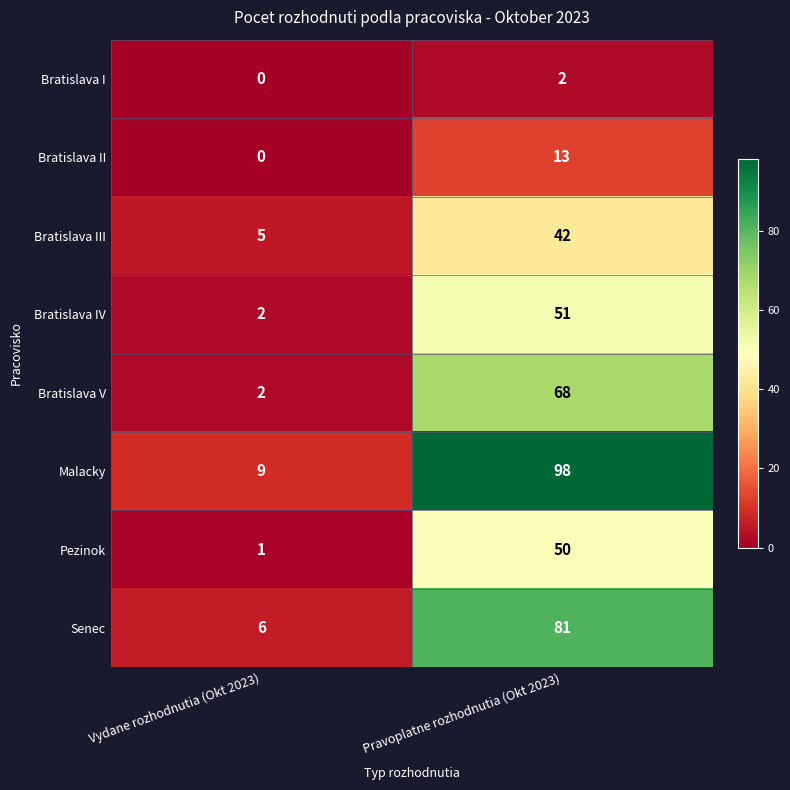

What is the difference between the Bratislava IV values at Pravoplatne rozhodnutia (Okt 2023) and Vydane rozhodnutia (Okt 2023)?

49